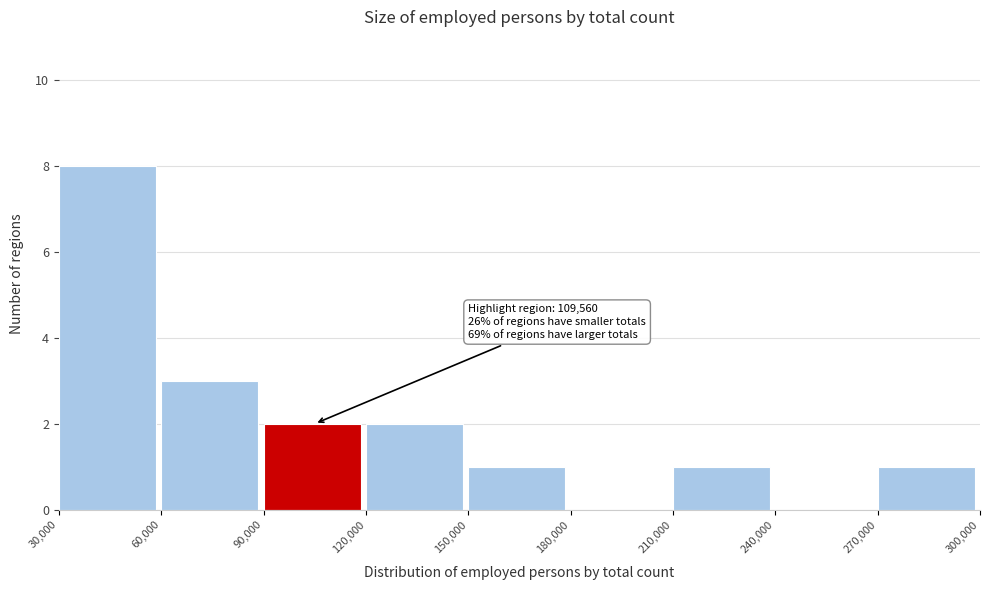

Which range on the x-axis has the tallest bar?

30,000 to 60,000